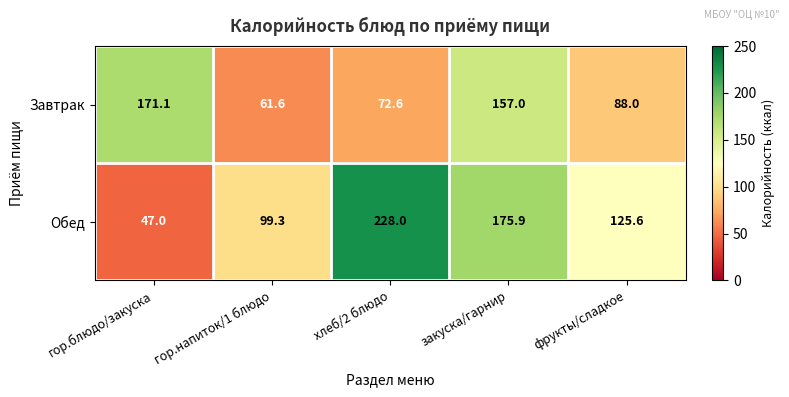

What is the sum of the Обед values at закуска/гарнир and гор.блюдо/закуска?

222.9